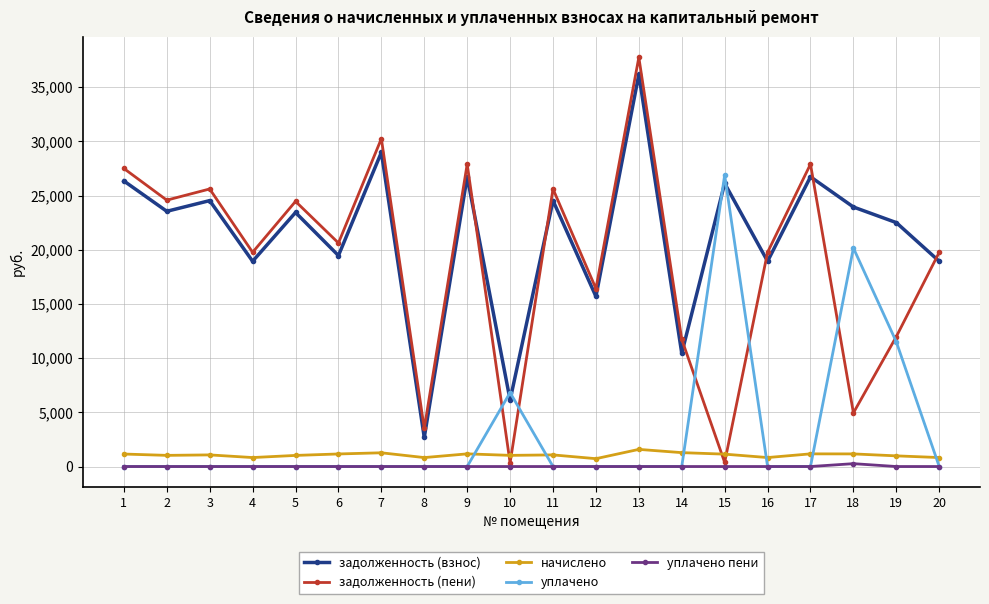

The уплачено series shows 11203.2 at 6. True or false?

False